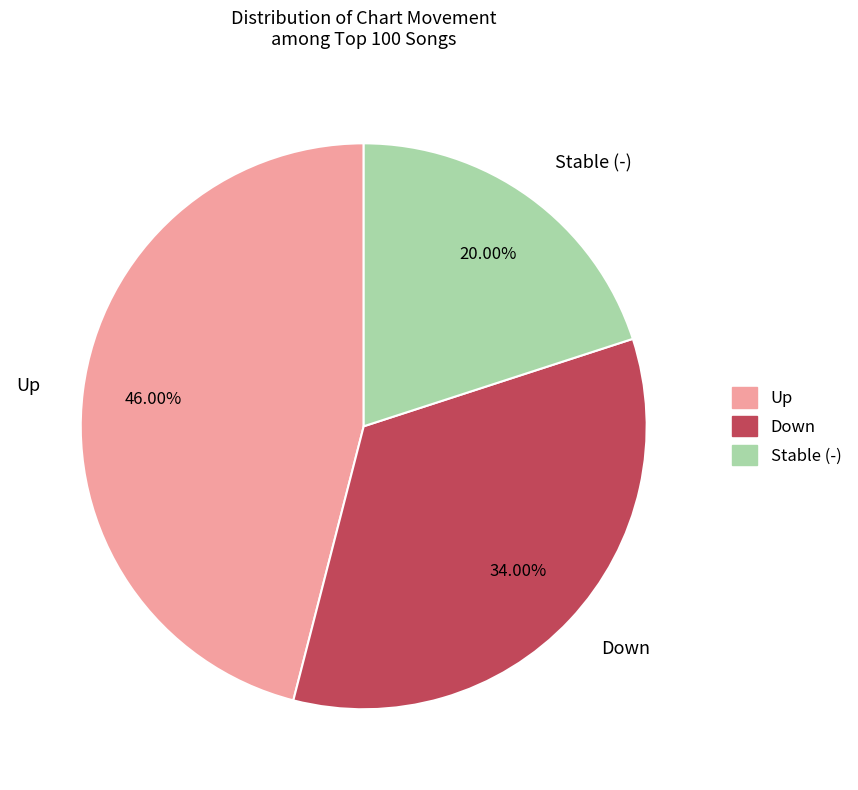

Do Up and Stable (-) together represent more than half of the pie?

Yes